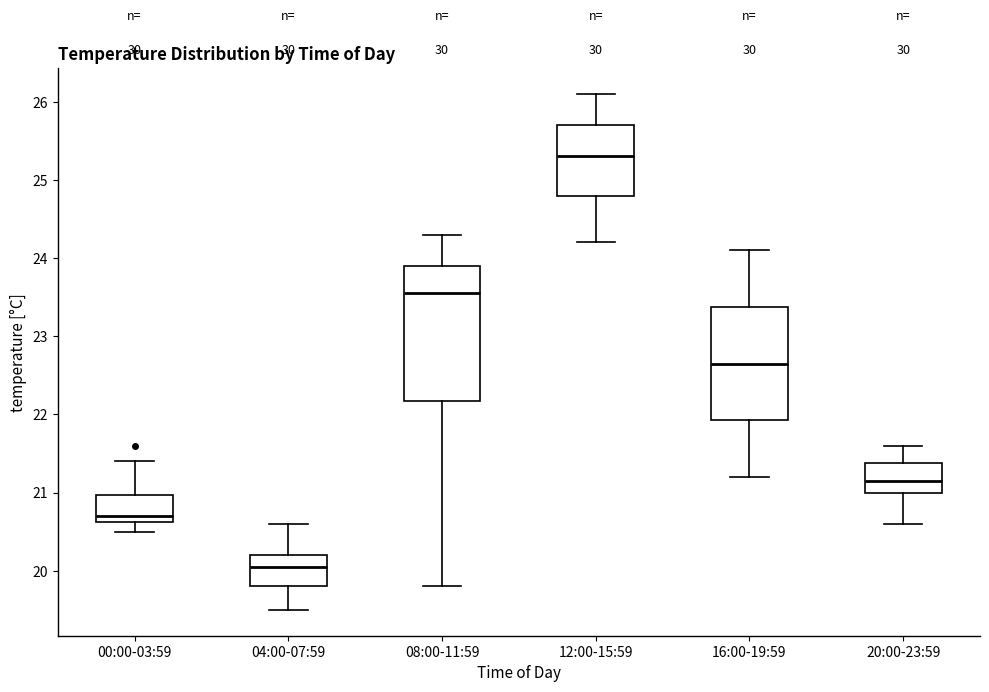

Reading left to right, read every box against the y-axis: the position of its median line, the range the box covers, and the ends of its whiskers. The values are not printed on the chart, so give them approximately, as read against the axis.

00:00-03:59: median 20.7, box 20.6 to 21.0, whiskers 20.5 to 21.4
04:00-07:59: median 20.1, box 19.8 to 20.2, whiskers 19.5 to 20.6
08:00-11:59: median 23.6, box 22.2 to 23.9, whiskers 19.8 to 24.3
12:00-15:59: median 25.3, box 24.8 to 25.7, whiskers 24.2 to 26.1
16:00-19:59: median 22.7, box 21.9 to 23.4, whiskers 21.2 to 24.1
20:00-23:59: median 21.2, box 21.0 to 21.4, whiskers 20.6 to 21.6